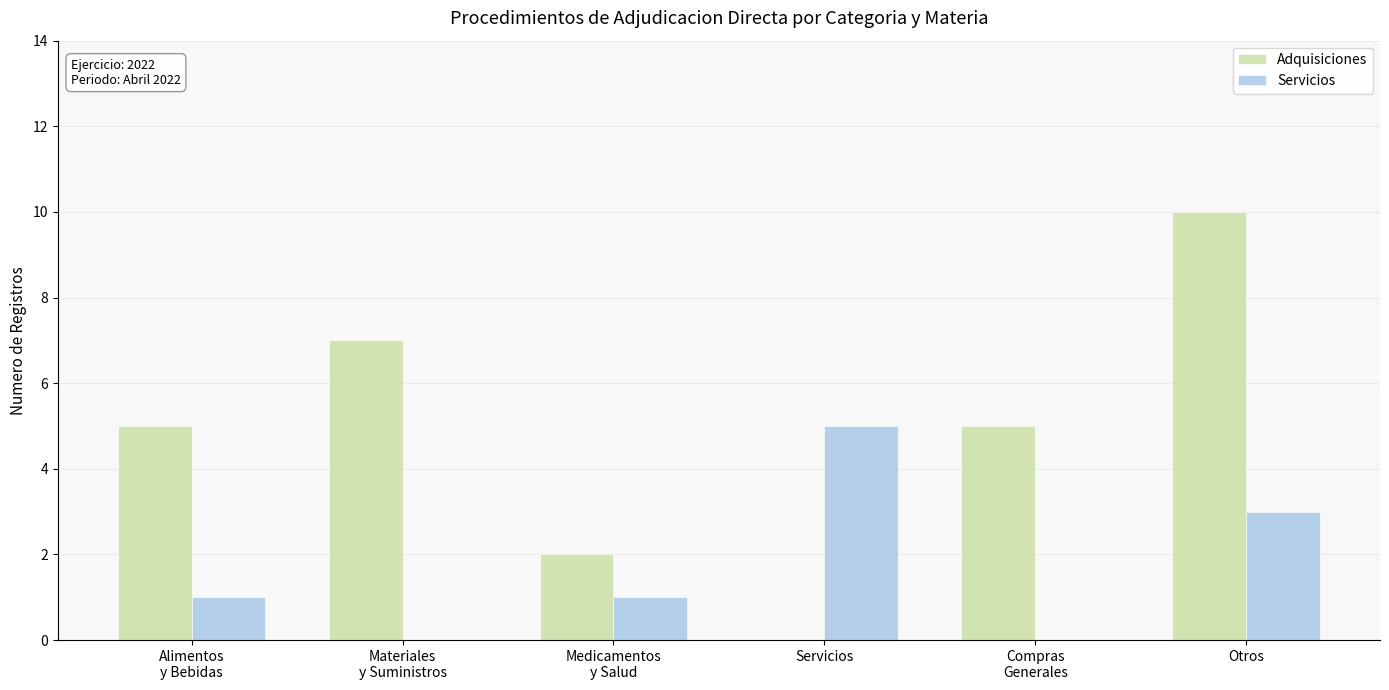

The value of Servicios at Otros is 2. True or false?

False